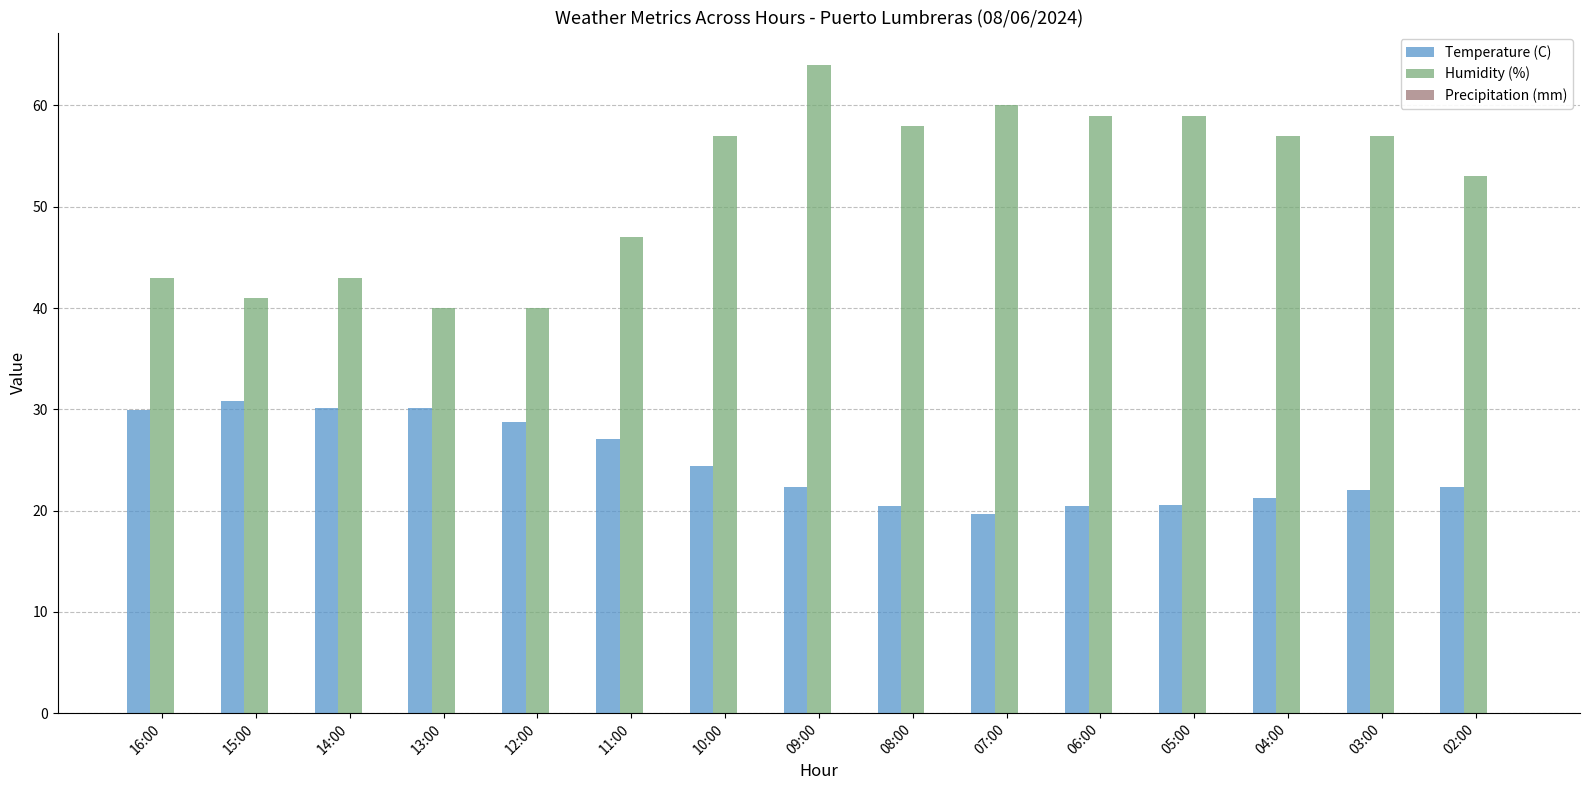

What value does the Humidity (%) series have at 09:00?

64.0